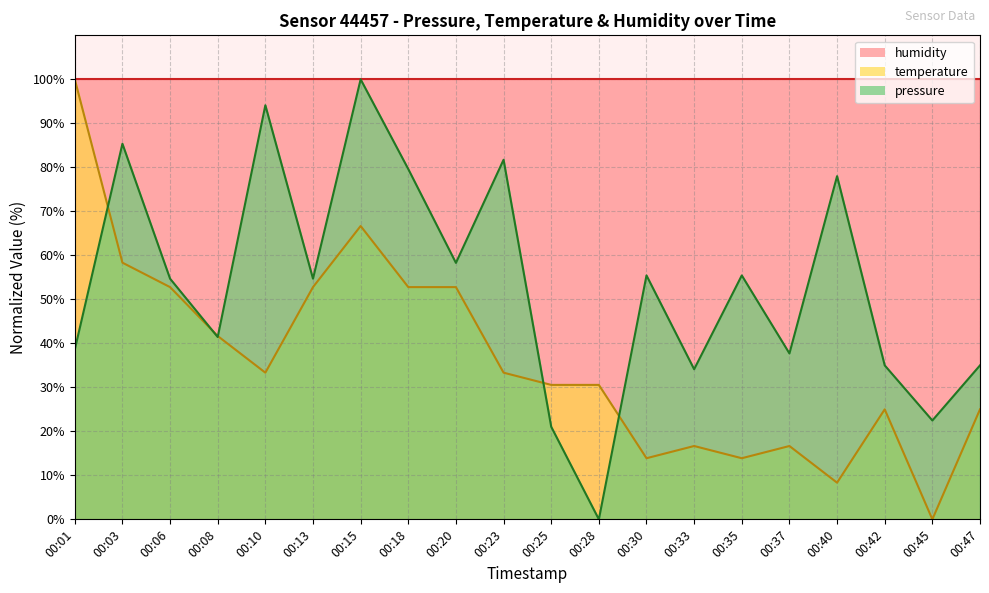

What is the difference between the maximum and minimum values in the temperature series?

100.0